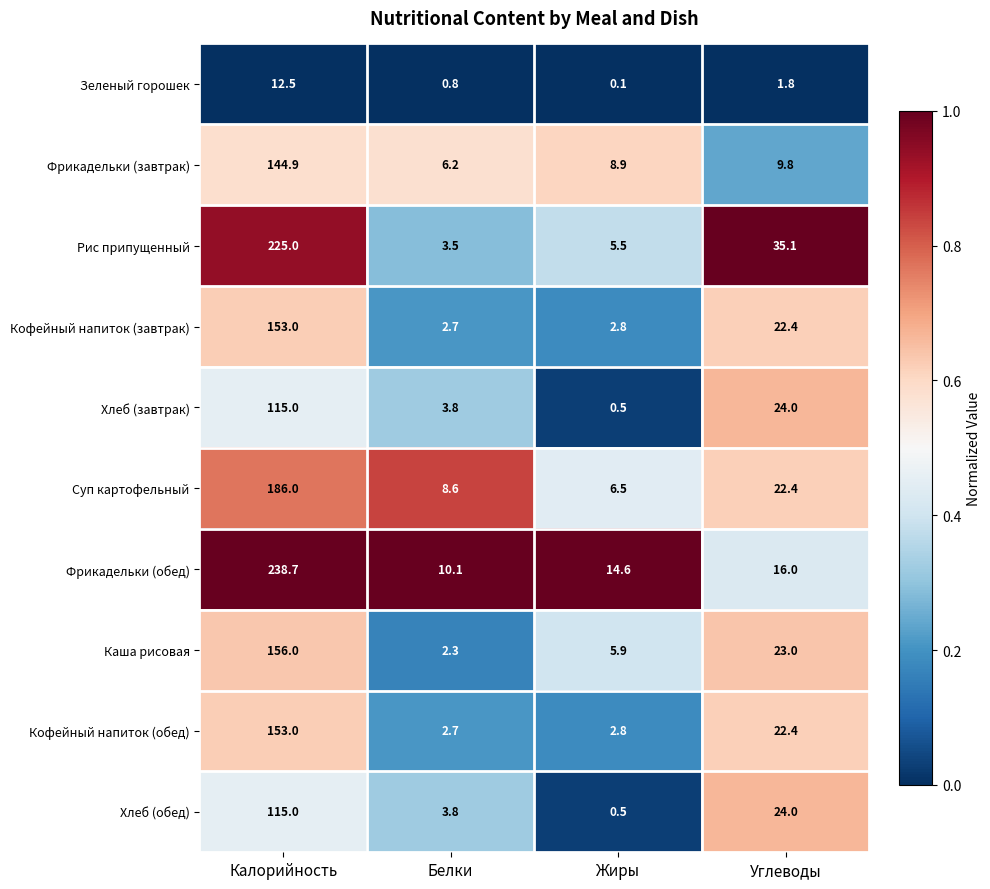

True or false: Кофейный напиток (обед) has a value of 4.4 at Белки.

False